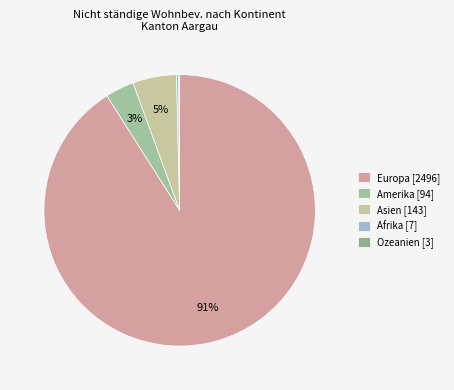

Is there a majority slice in this chart?

Yes